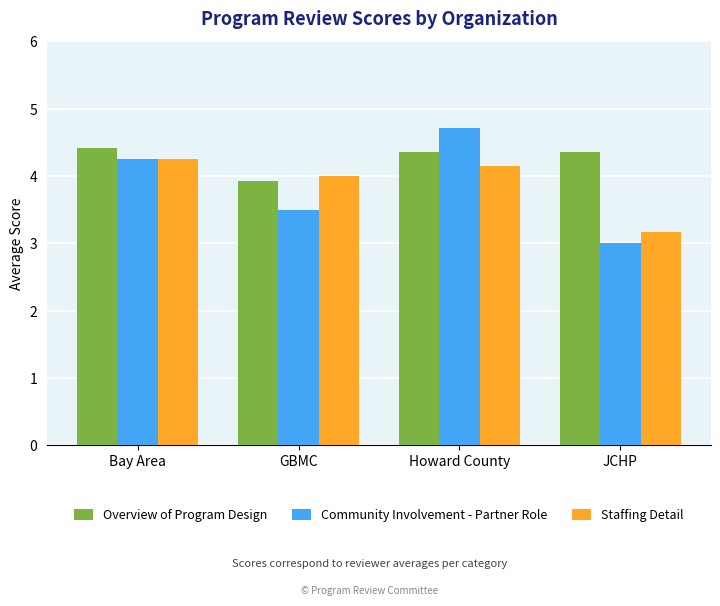

What is the difference between the maximum and minimum values in the Community Involvement - Partner Role series?

1.7